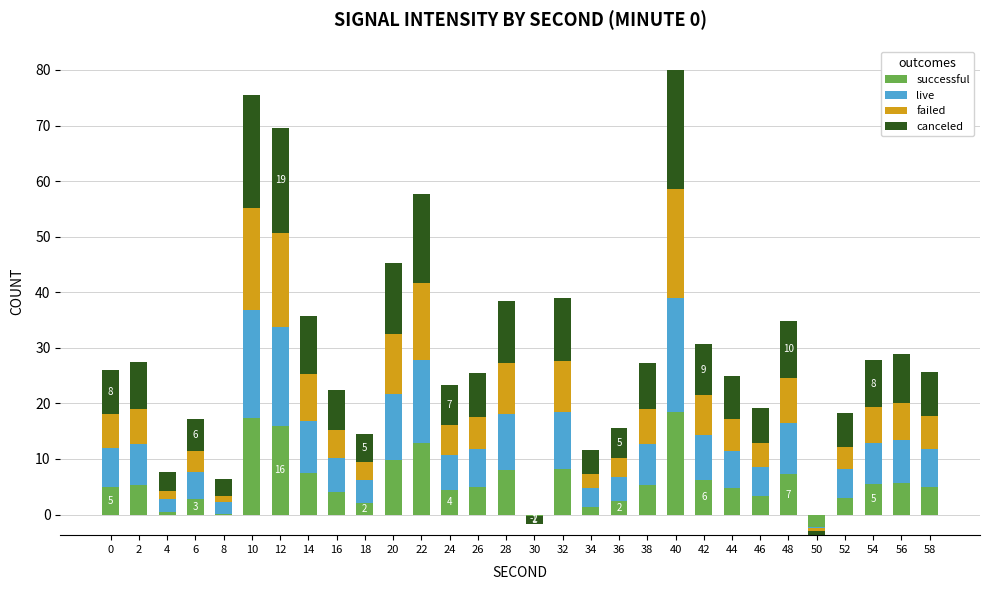

Which series has the largest total across all categories?

successful